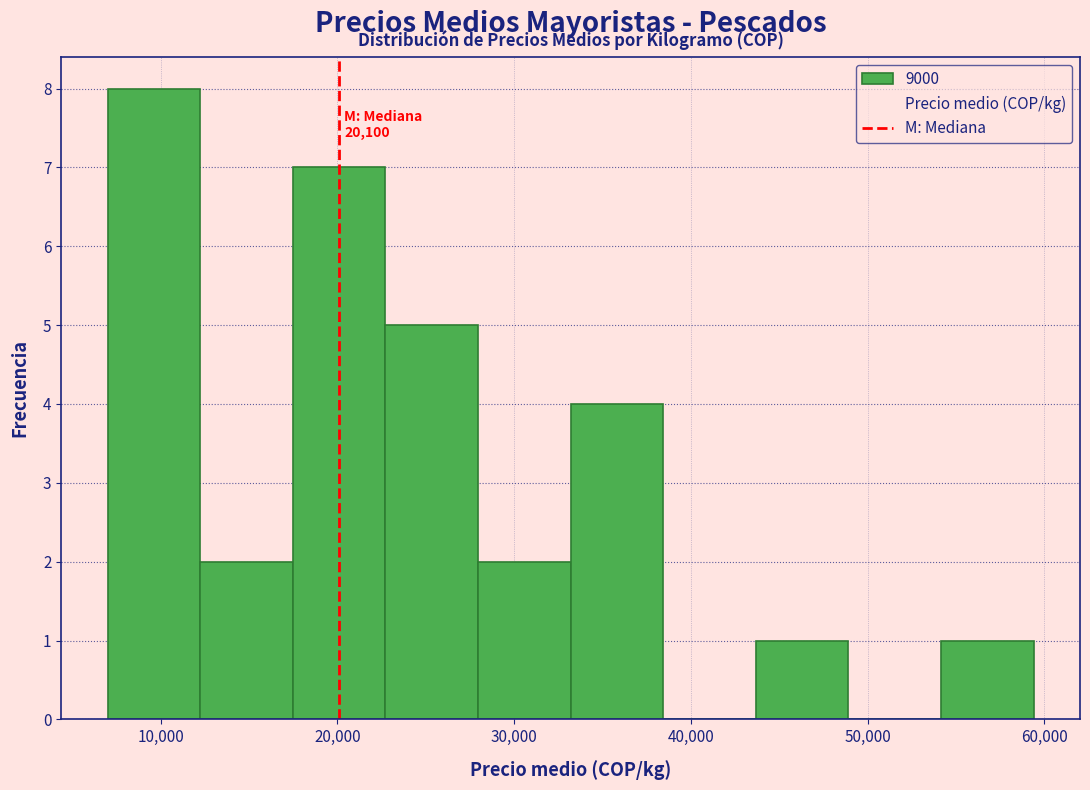

Over which range of the x-axis is the bar tallest?

7000 to 12000